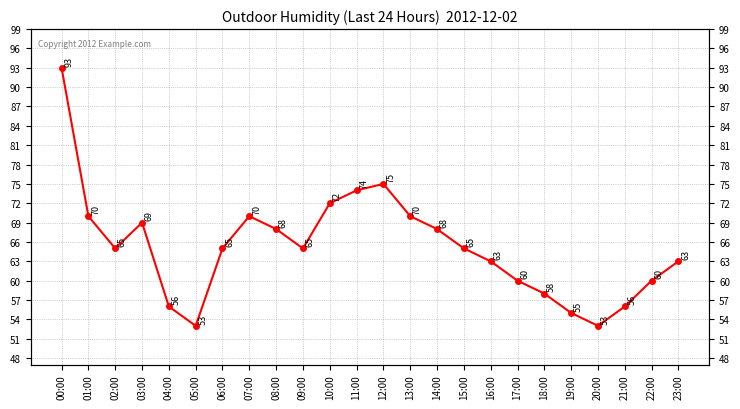

How many interior local peaks (higher than both neighbors) does the data have?

3